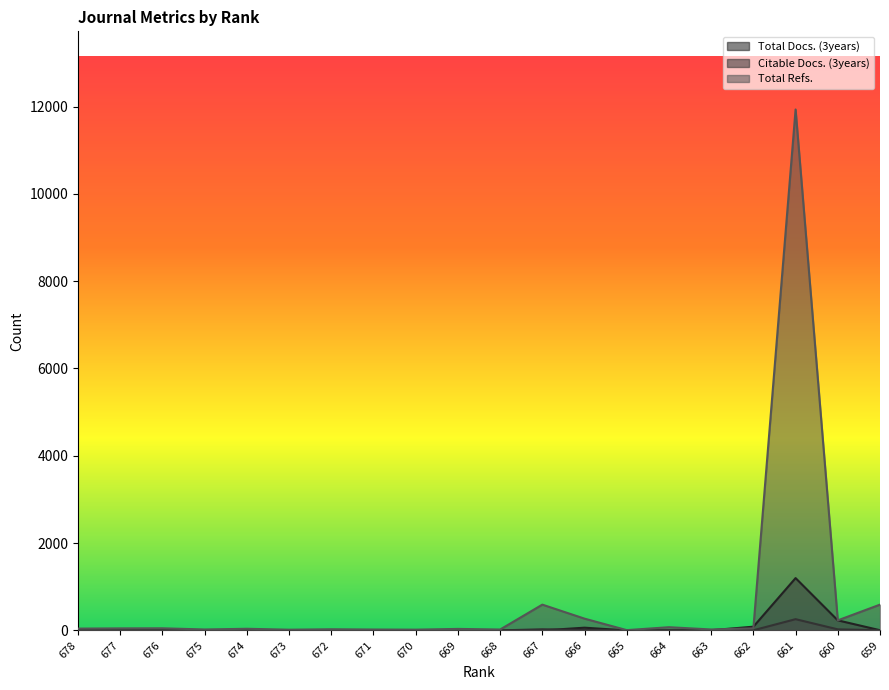

What is the value of the Total Refs. point at the 2nd from the left?

46